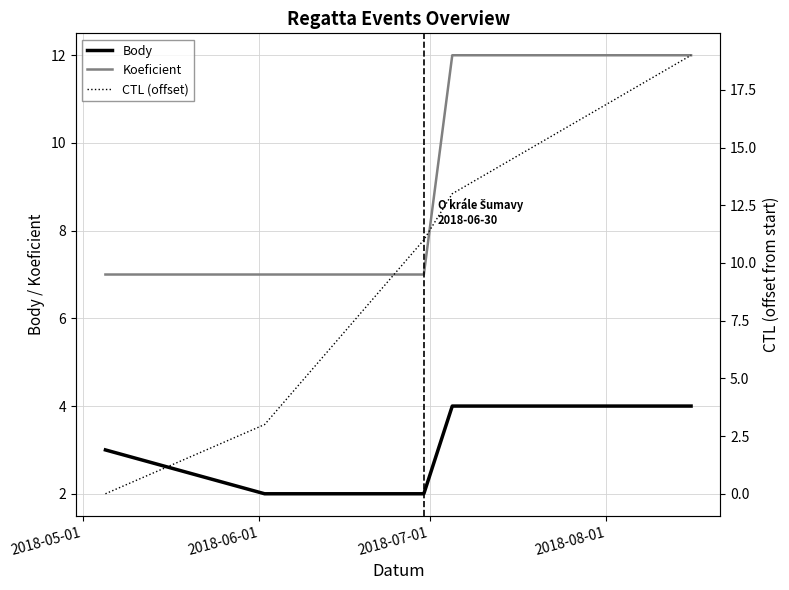

What is the maximum value for Body?

4